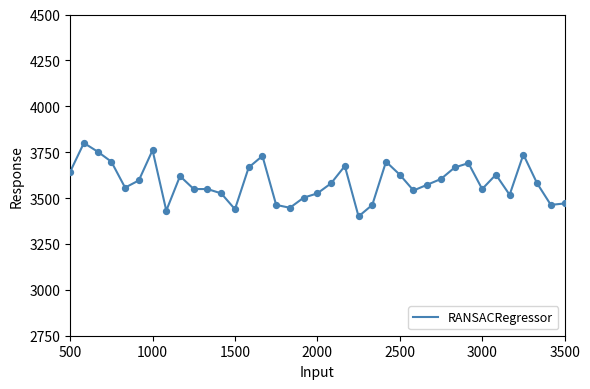

What is the minimum value shown in the chart?

3400.0